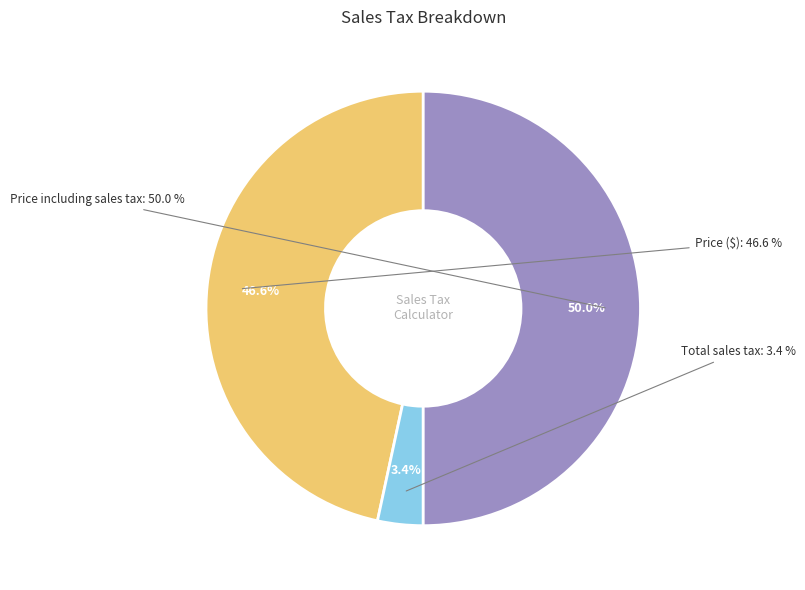

Between Price ($) and Price including sales tax, which is larger?

Price including sales tax